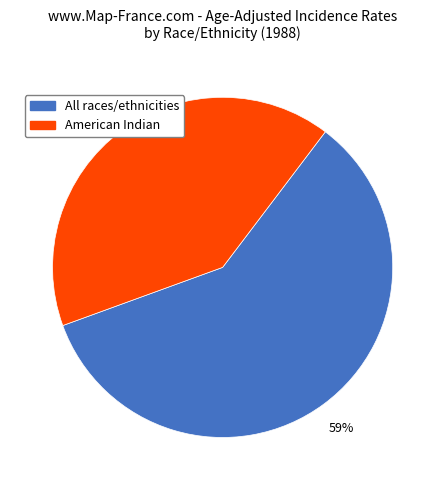

Is there a majority slice in this chart?

Yes